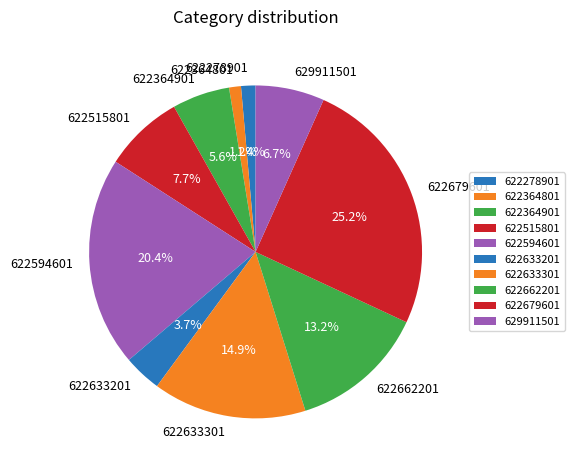

To the nearest percent, what portion does 622364801 represent?

1%